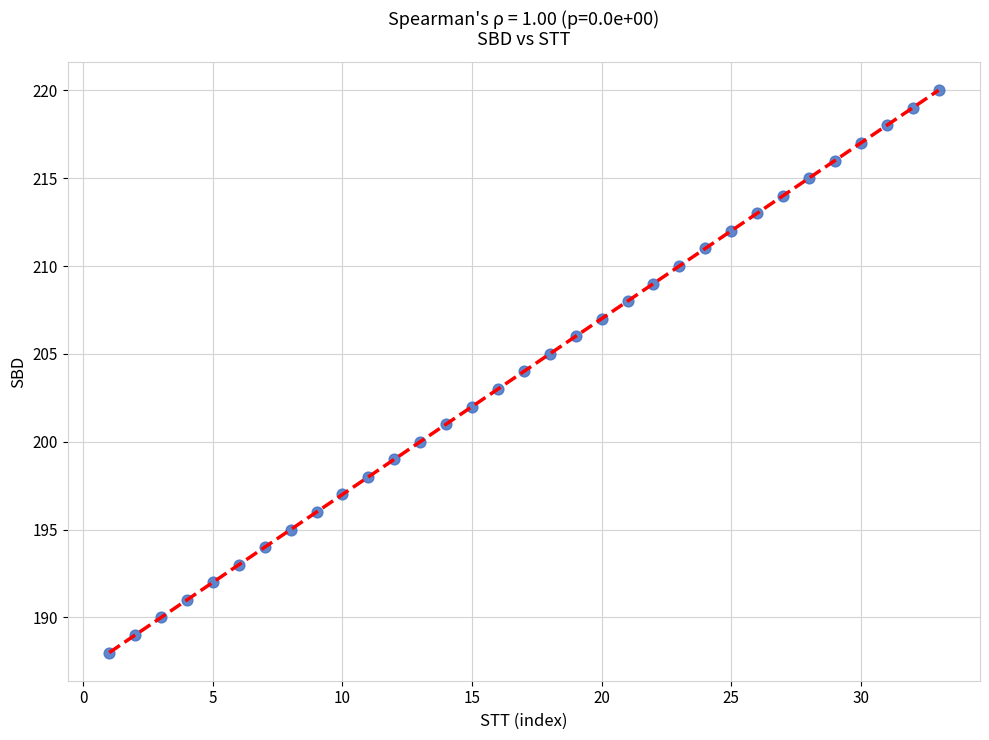

What is the range of X values (max minus min)?

32